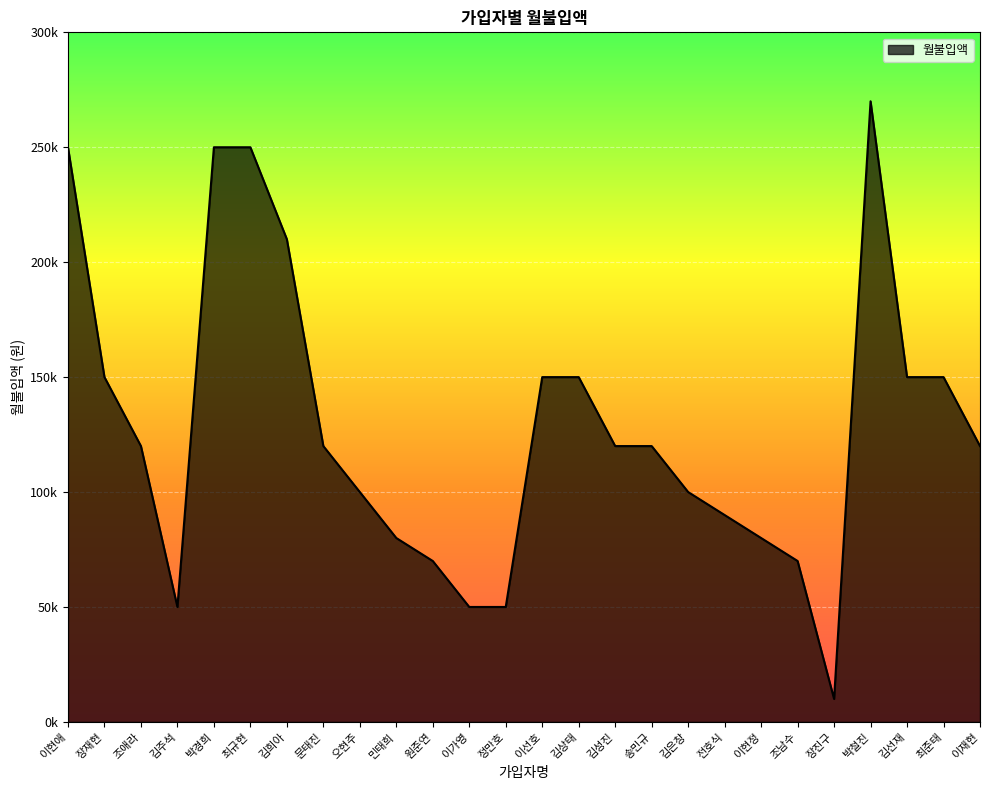

Reading right to left, transcribe all the data shown in this chart.

120000	150000	150000	270000	10000	70000	80000	90000	100000	120000	120000	150000	150000	50000	50000	70000	80000	100000	120000	210000	250000	250000	50000	120000	150000	250000